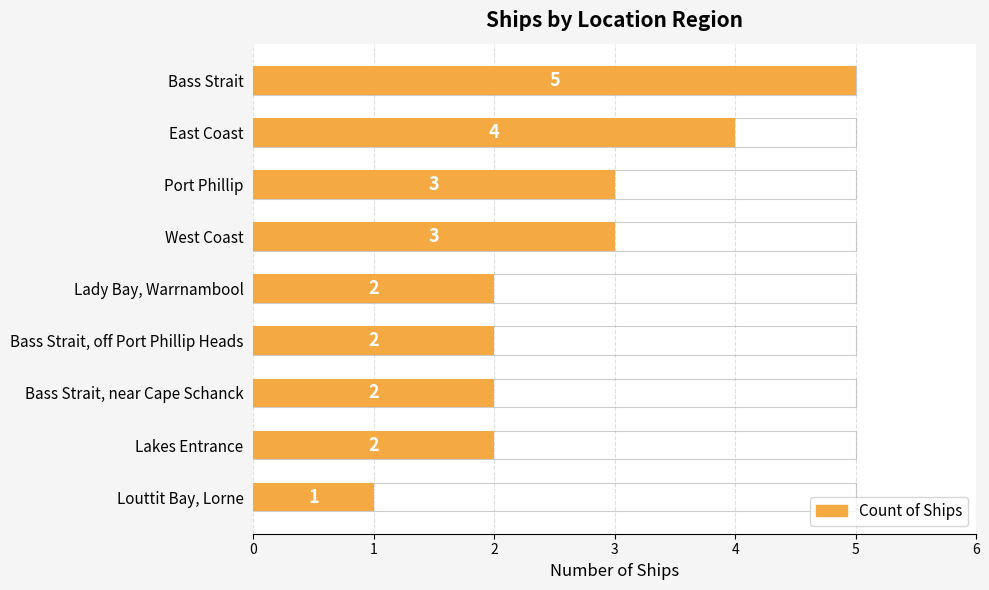

Reading left to right, transcribe all the data shown in this chart.

5	4	3	3	2	2	2	2	1